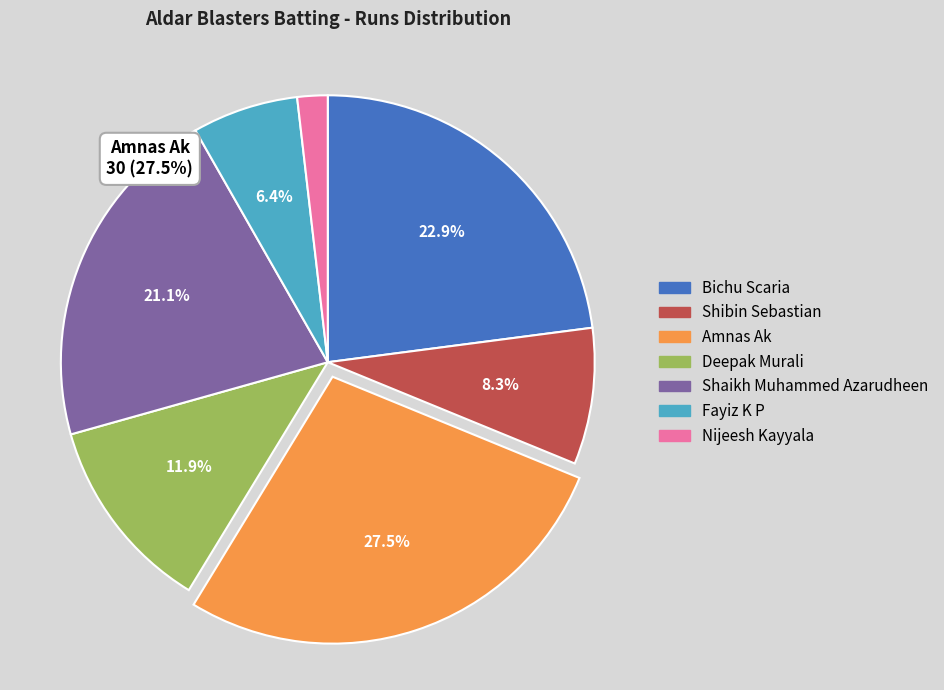

What percentage is NOT represented by Fayiz K P?

93.6%